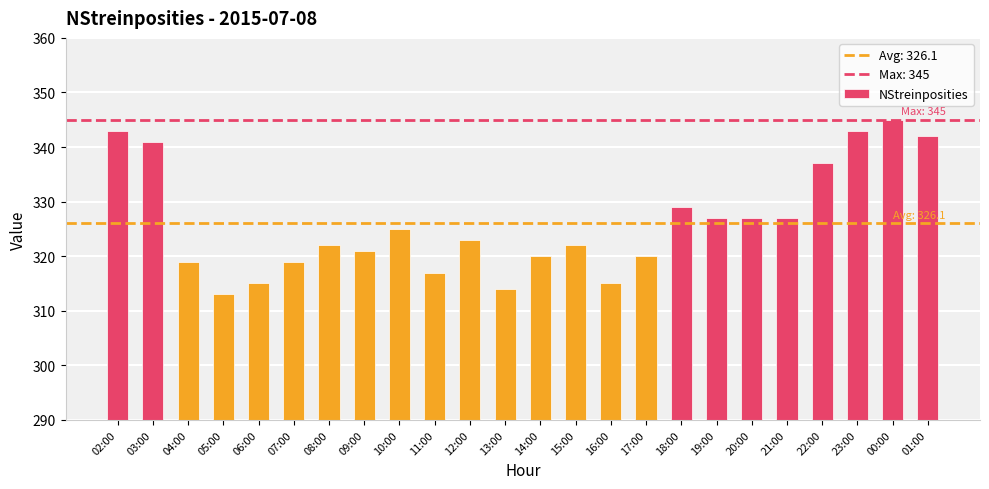

Is it true that the value at 19:00 is 170?

False